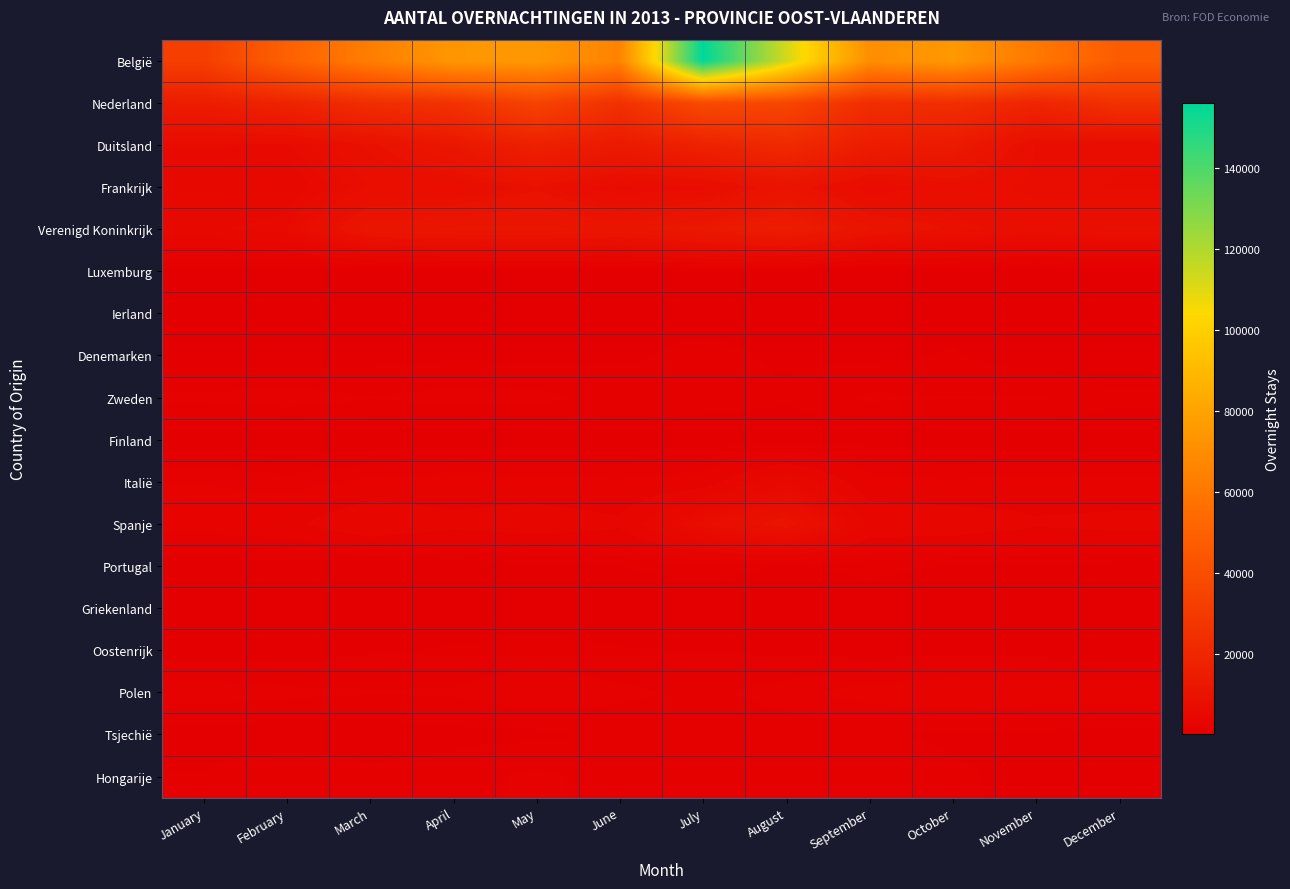

At which category is the sum across all series the highest?

July